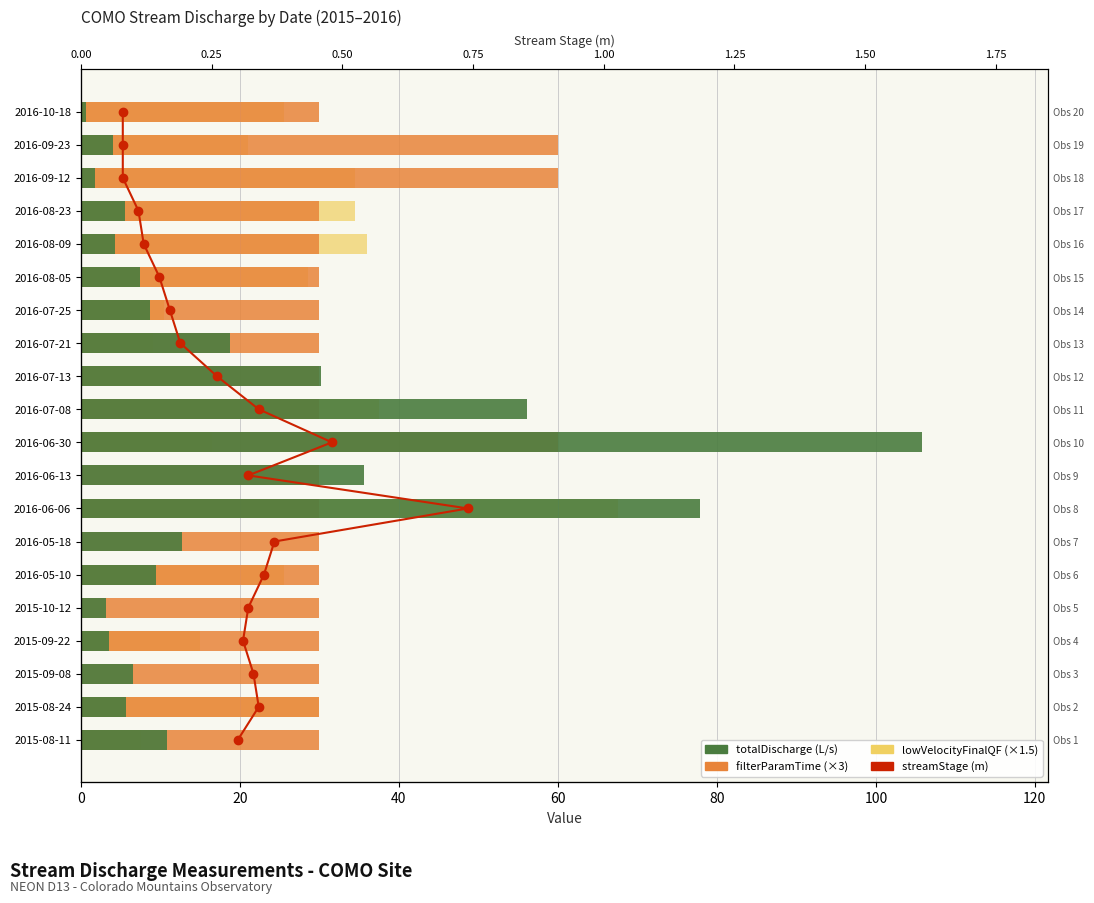

The value of totalDischarge at 2016-07-21 is 18.8. True or false?

True